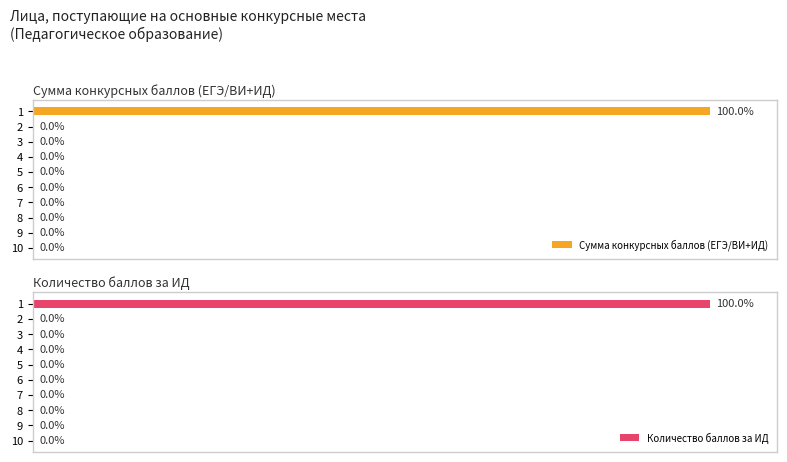

Reading left to right, transcribe all the data shown in this chart.

Сумма конкурсных баллов (ЕГЭ/ВИ+ИД): 100	0	0	0	0	0	0	0	0	0
Количество баллов за ИД: 100	0	0	0	0	0	0	0	0	0